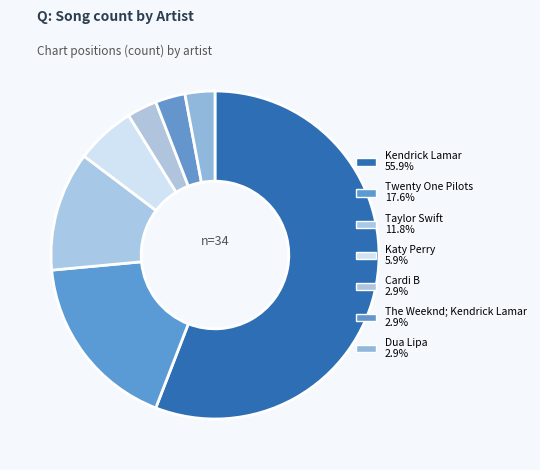

How many segments does this pie chart have?

7